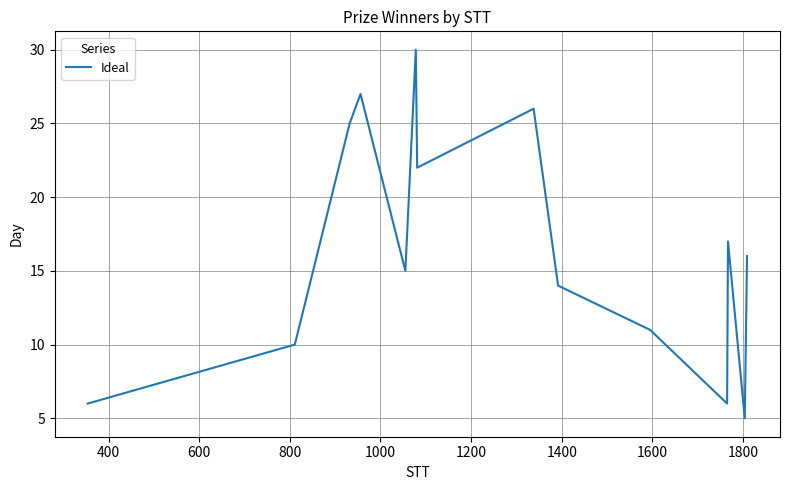

What is the maximum value shown in the chart?

30